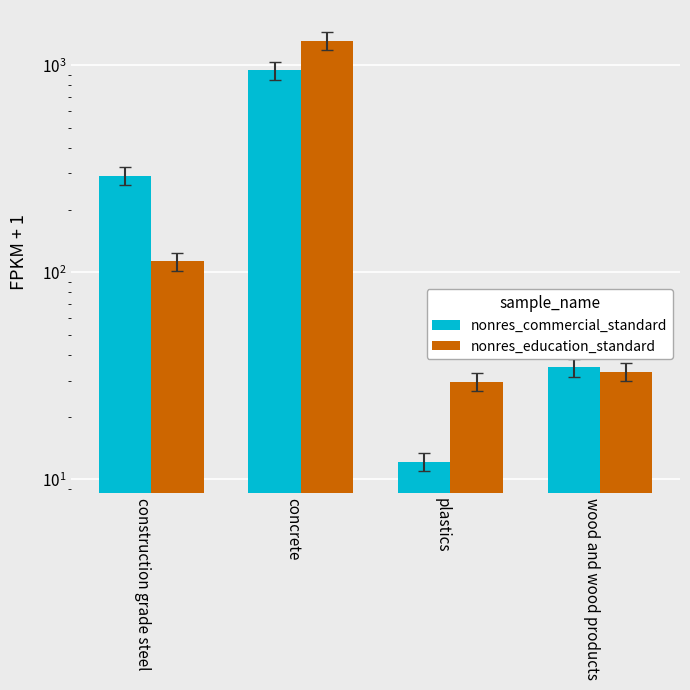

What is the label of the 2nd bar from the left?

concrete